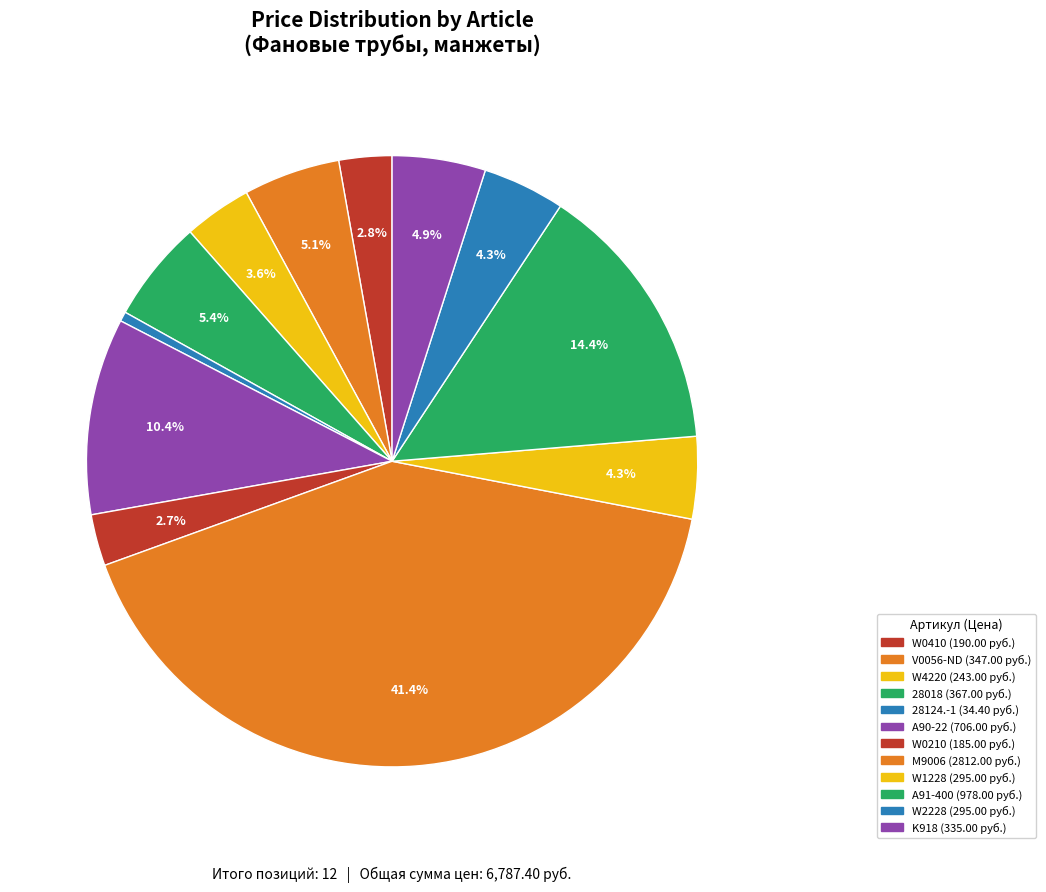

Which has a higher value, 28018 or W0410?

28018